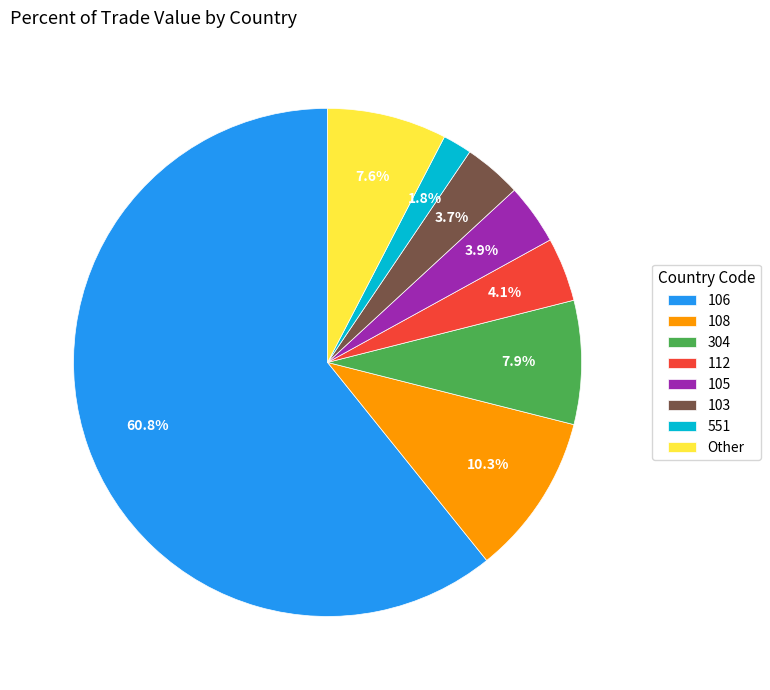

To the nearest percent, what portion does 106 represent?

61%